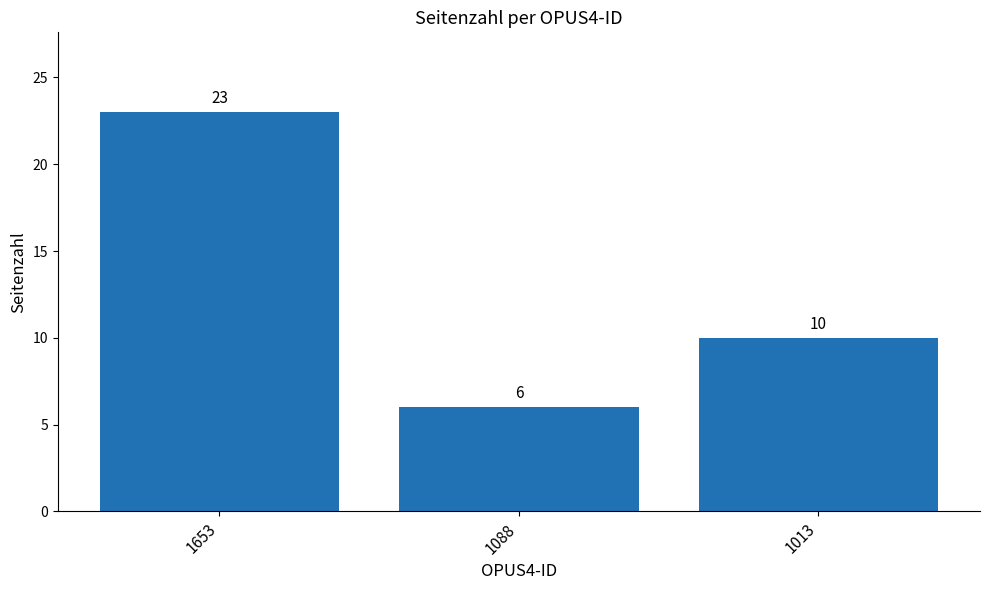

What is the ratio of the value at 1088 to the value at 1013?

0.6